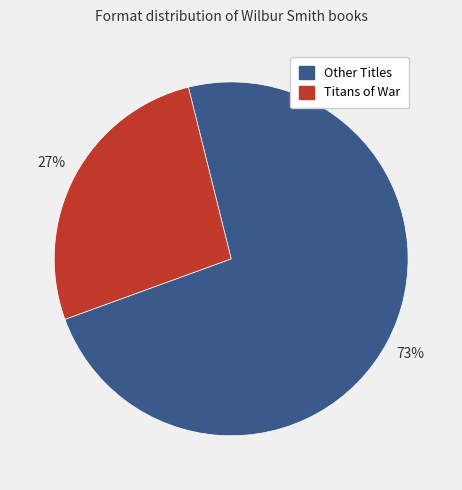

To the nearest percent, what is the average slice percentage?

50%